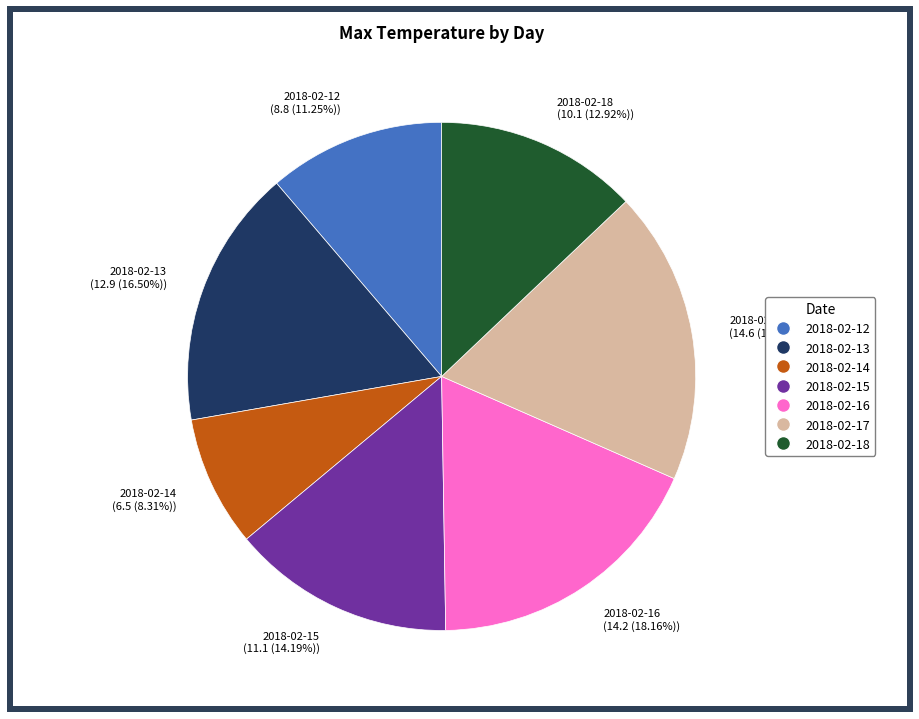

The 2018-02-15 slice represents 14% of the pie. True or false?

True